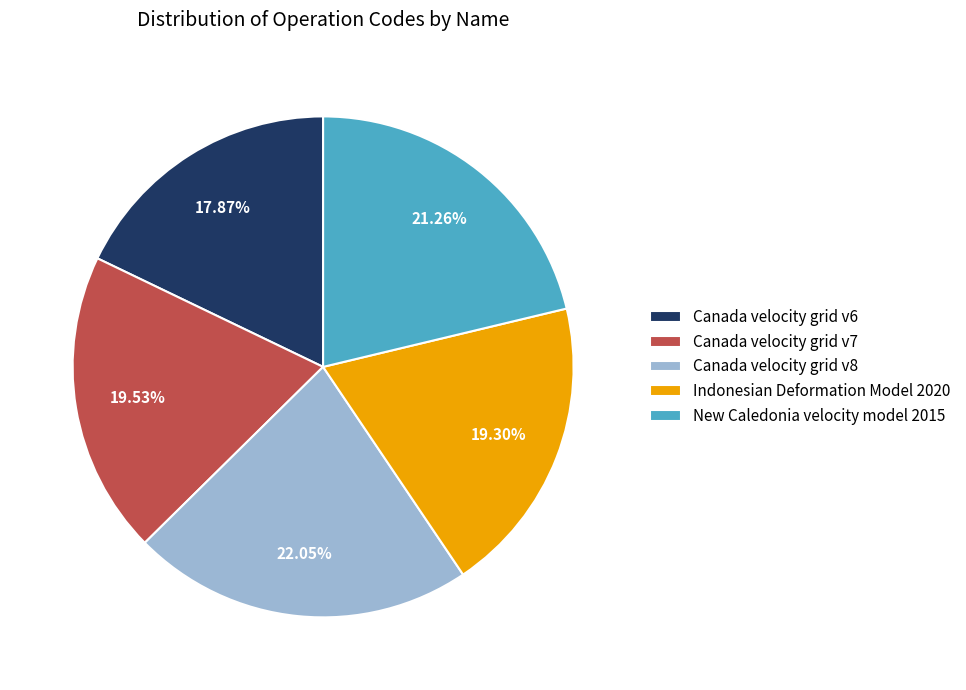

Combined, what portion of the pie is Indonesian Deformation Model 2020 and Canada velocity grid v7?

38.8%